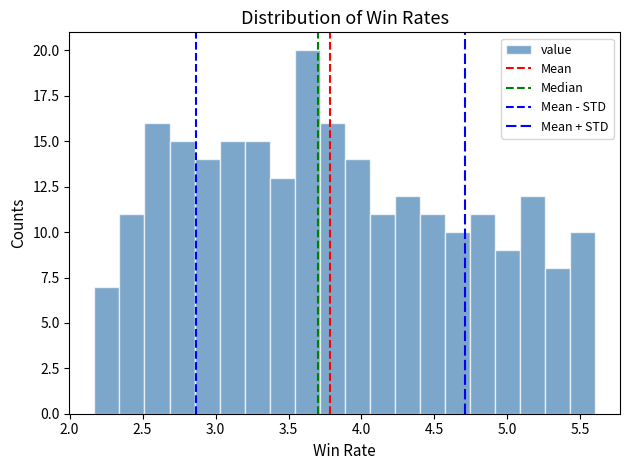

Around what value on the x-axis is the tallest bar? Give the approximate position of its centre, as read against the axis.

3.65